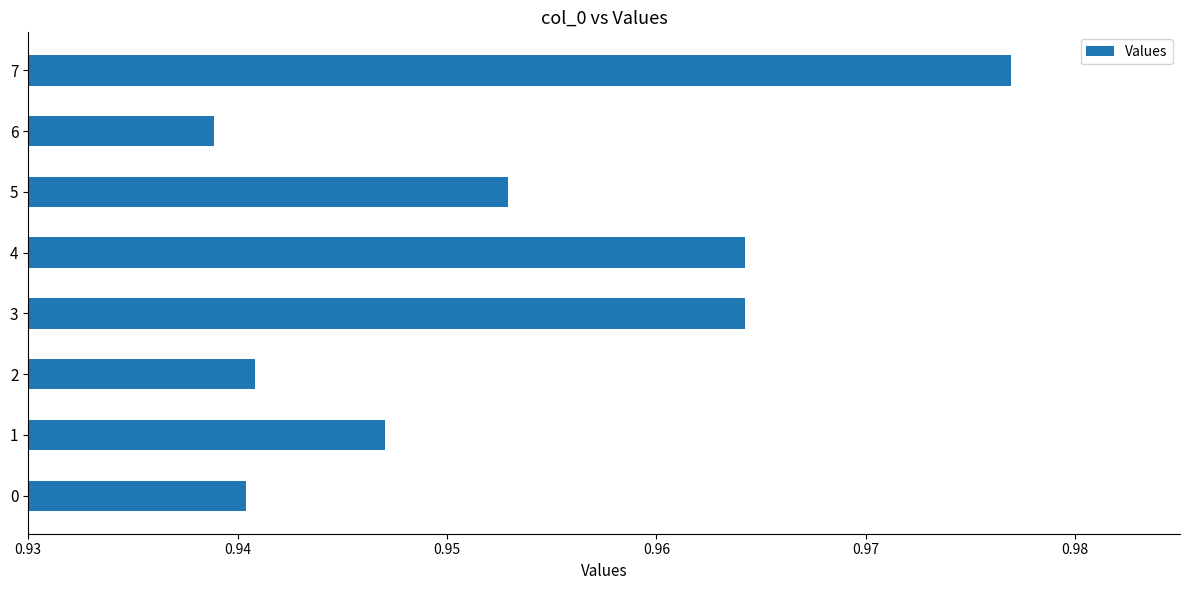

At which category does the chart reach its minimum across all series?

6